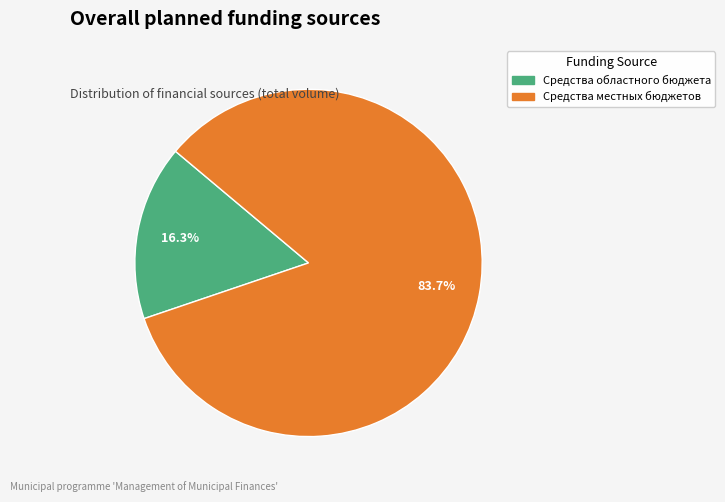

Is there a majority slice in this chart?

Yes